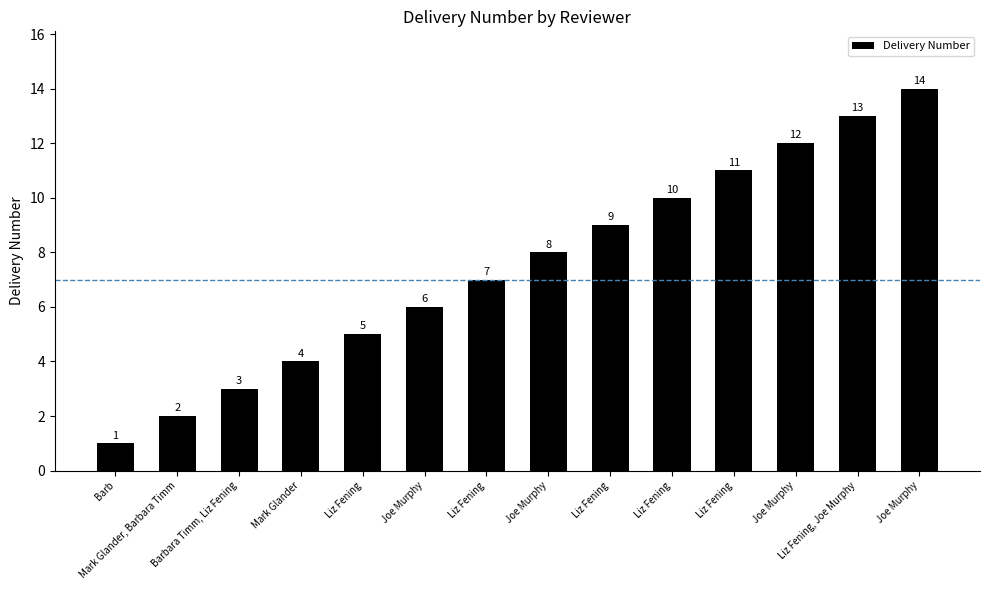

True or false: the data shows 2 at Mark Glander.

False